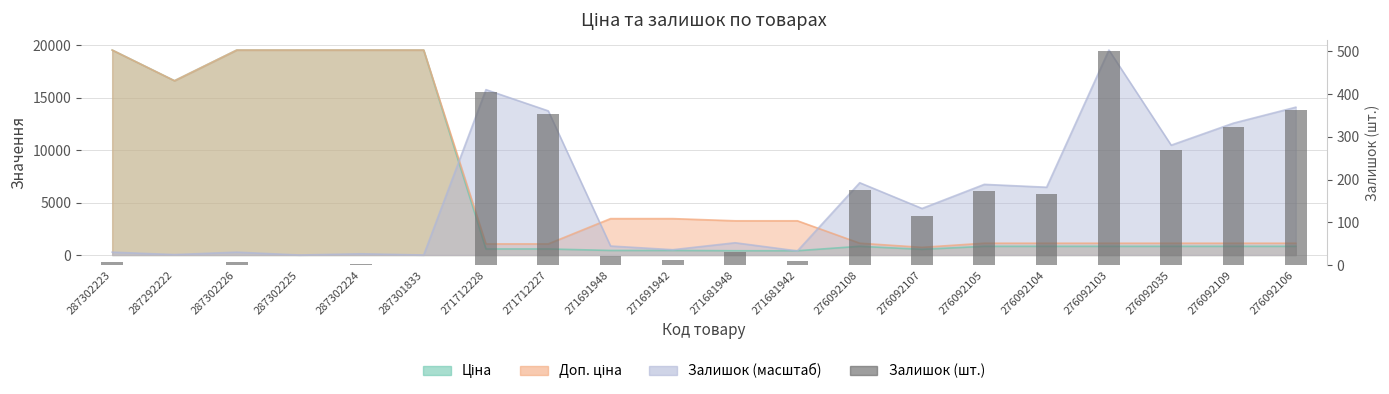

How many positive values are there?

18